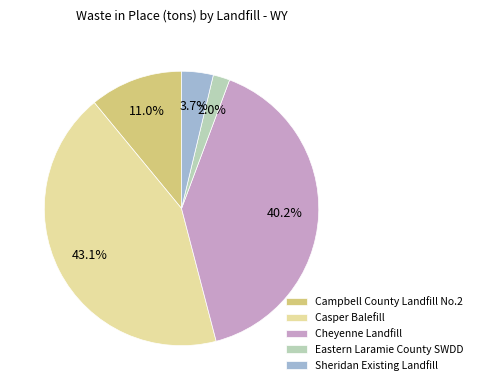

Does any single category account for the majority?

No